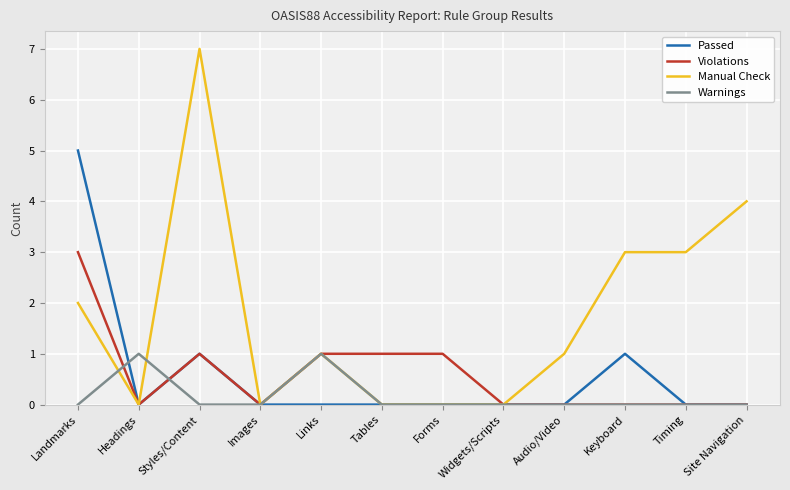

What position from the left is Forms?

7